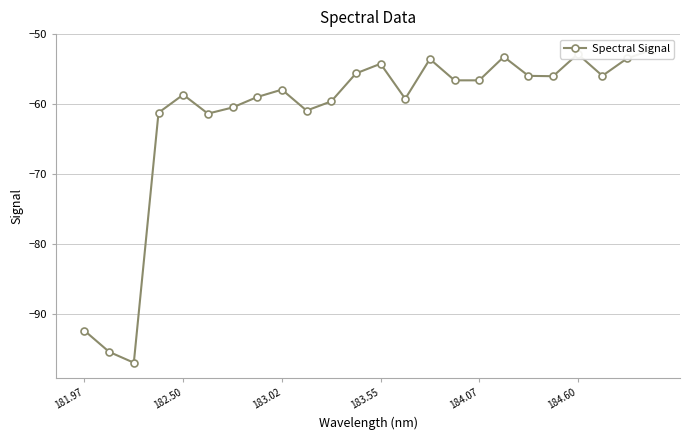

What is the value of the 23rd point from the left?

-53.5